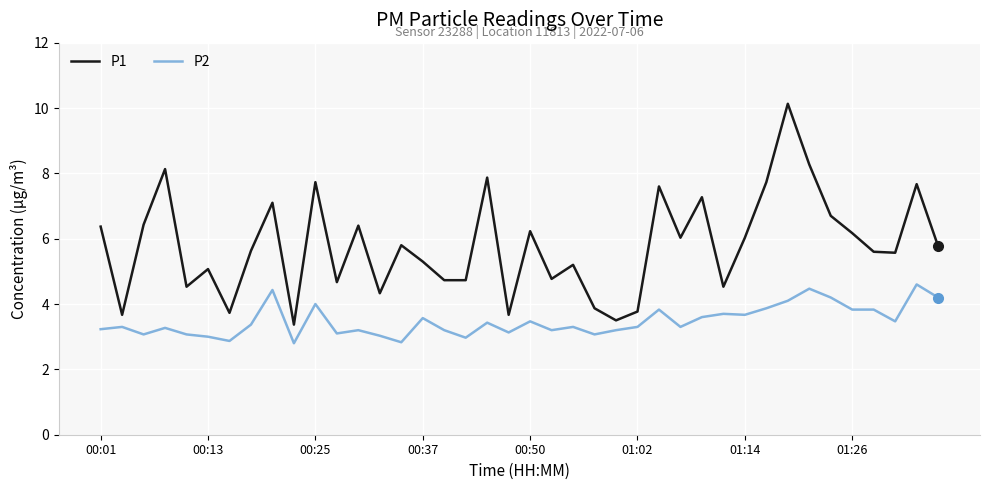

Which series has the largest total across all categories?

P1